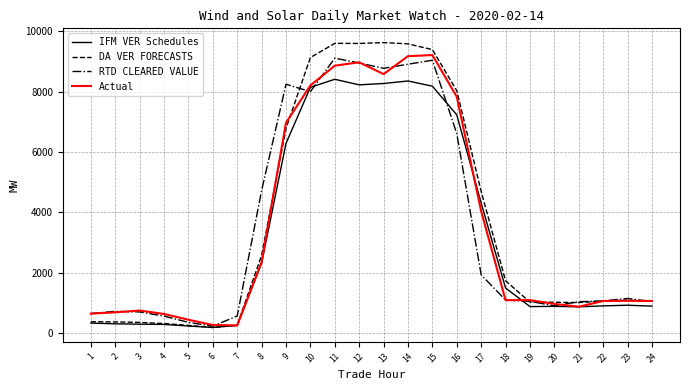

What is the difference between the second highest and minimum values in the IFM VER Schedules series?

8166.8